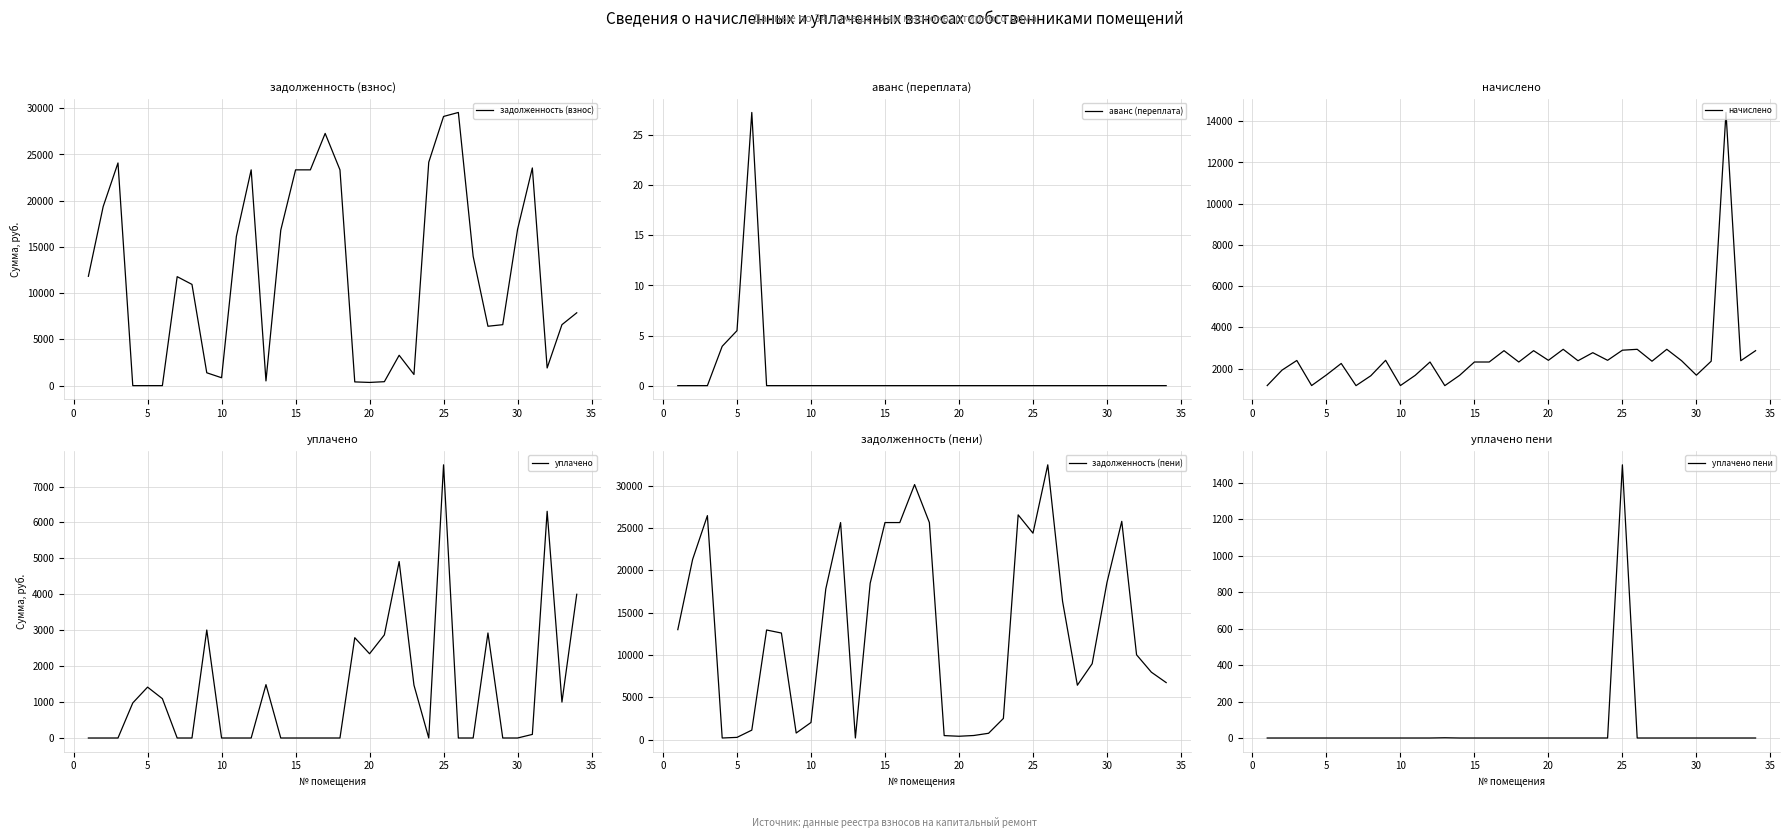

Which series has the largest range (max minus min)?

задолженность (пени)